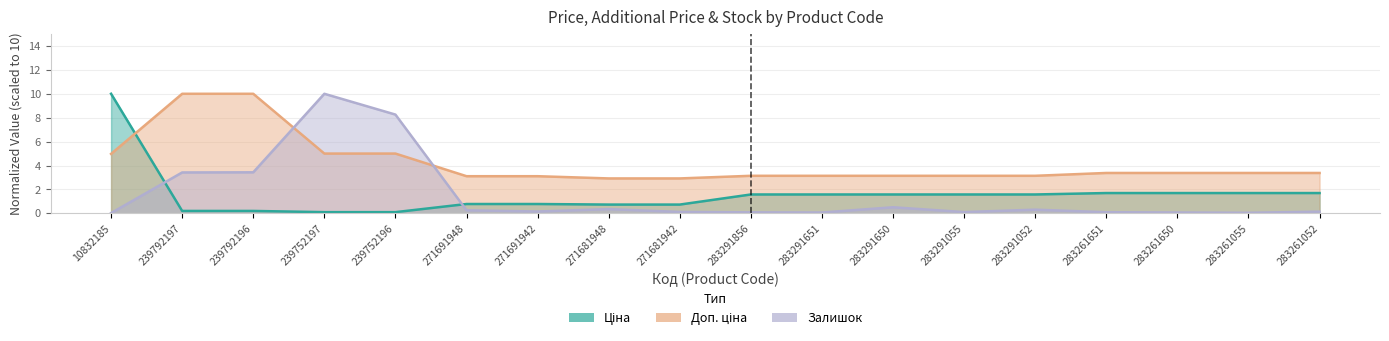

What is the average value of the Залишок series?

1.5